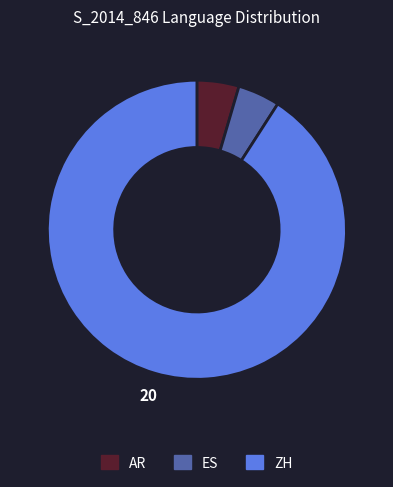

Is there any slice that represents more than half of the pie?

Yes